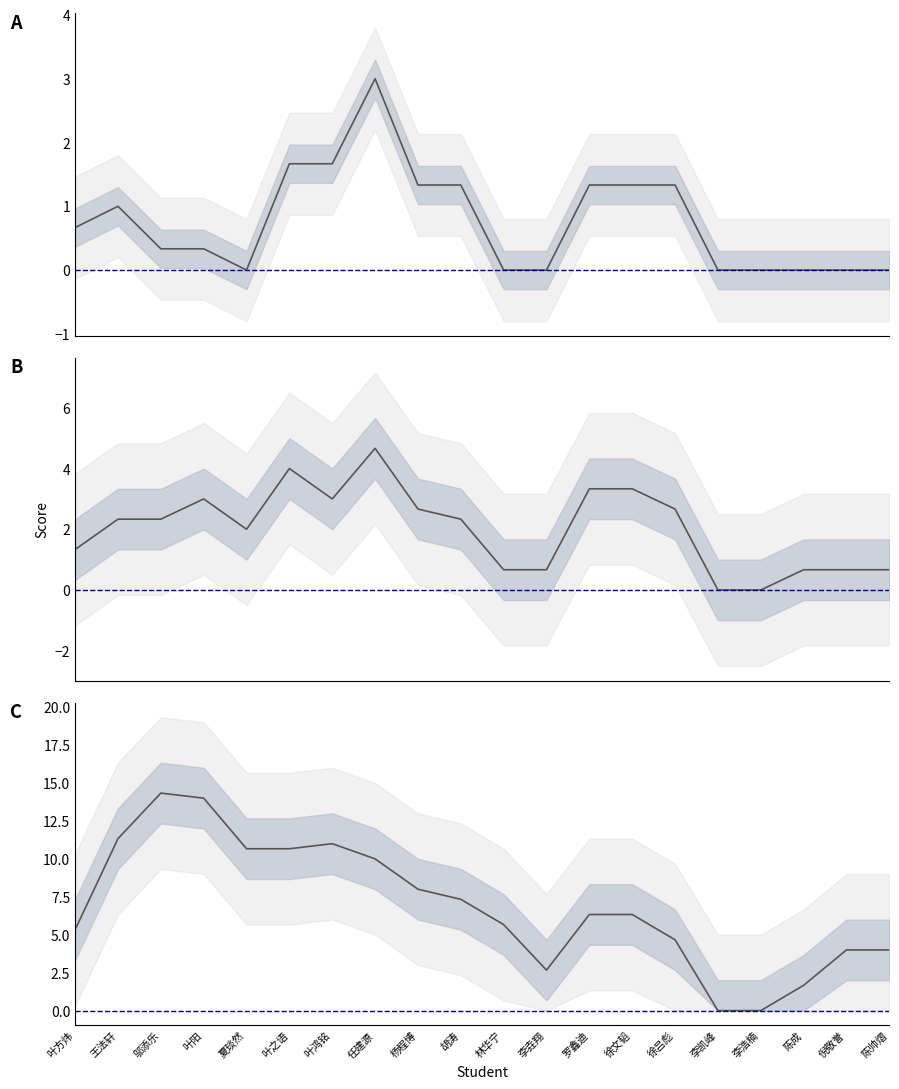

In 校园劳动, how many points are higher than both neighbors (excluding endpoints)?

2